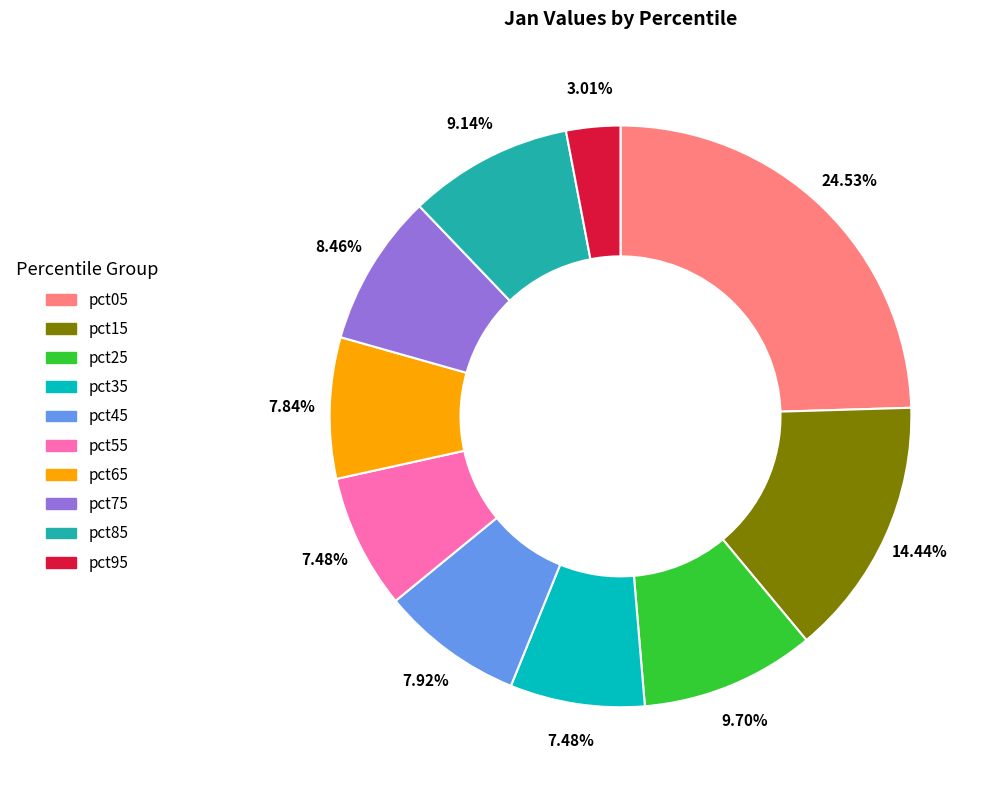

To the nearest percent, what is the difference between the largest and smallest slice percentages?

22%